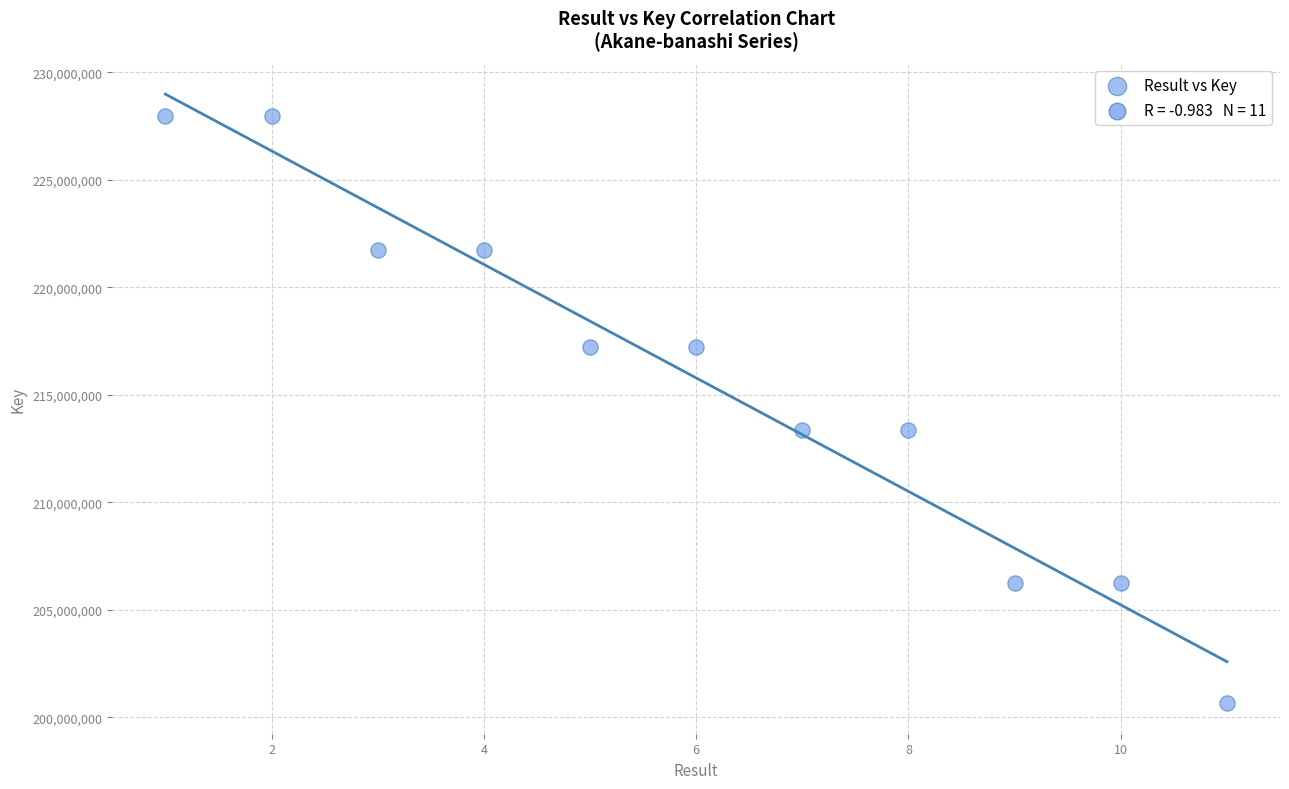

What is the range of Y values (max minus min)?

27298917